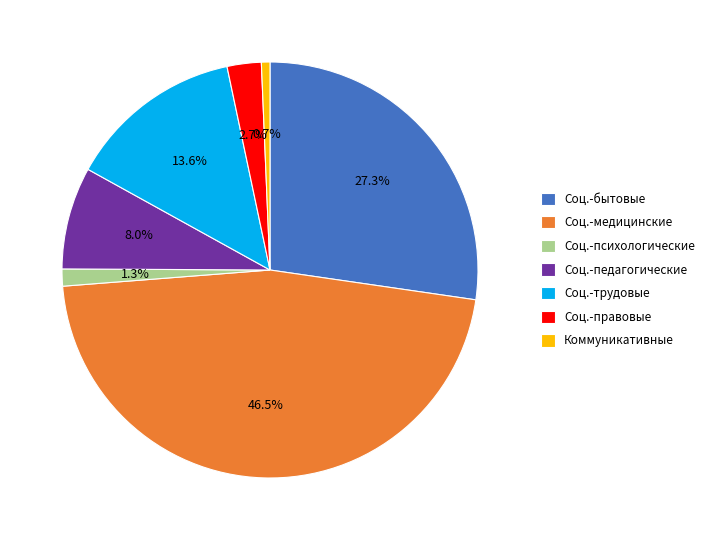

Rank the categories by value from highest to lowest.

Соц.-медицинские, Соц.-бытовые, Соц.-трудовые, Соц.-педагогические, Соц.-правовые, Соц.-психологические, Коммуникативные